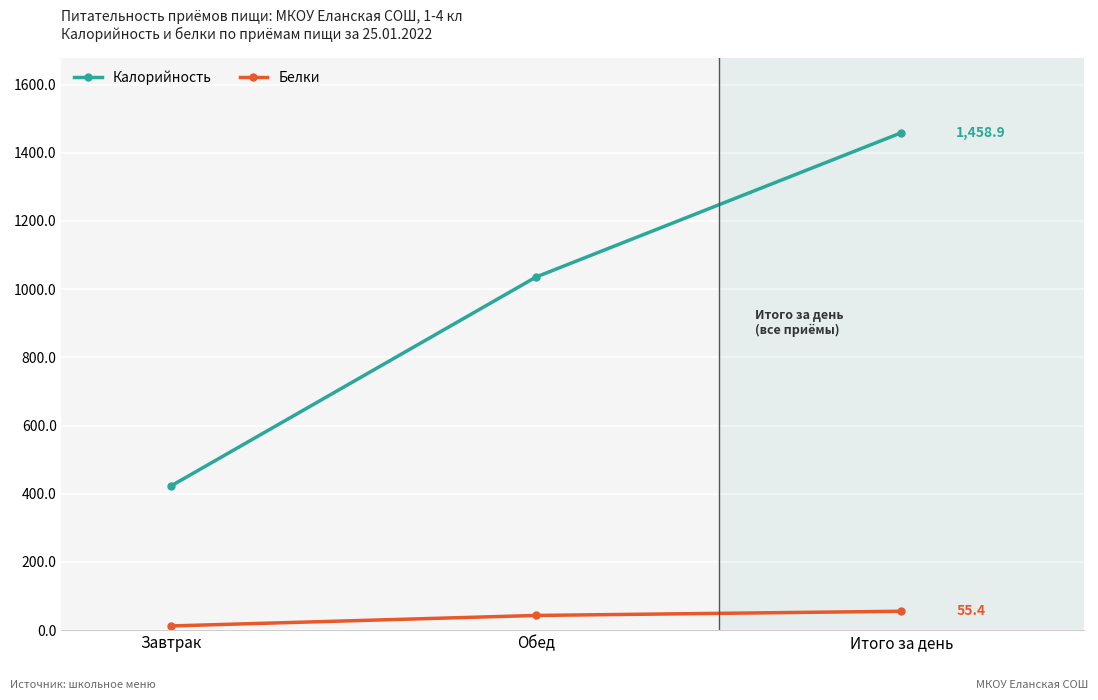

Count the number of data series in this chart.

2